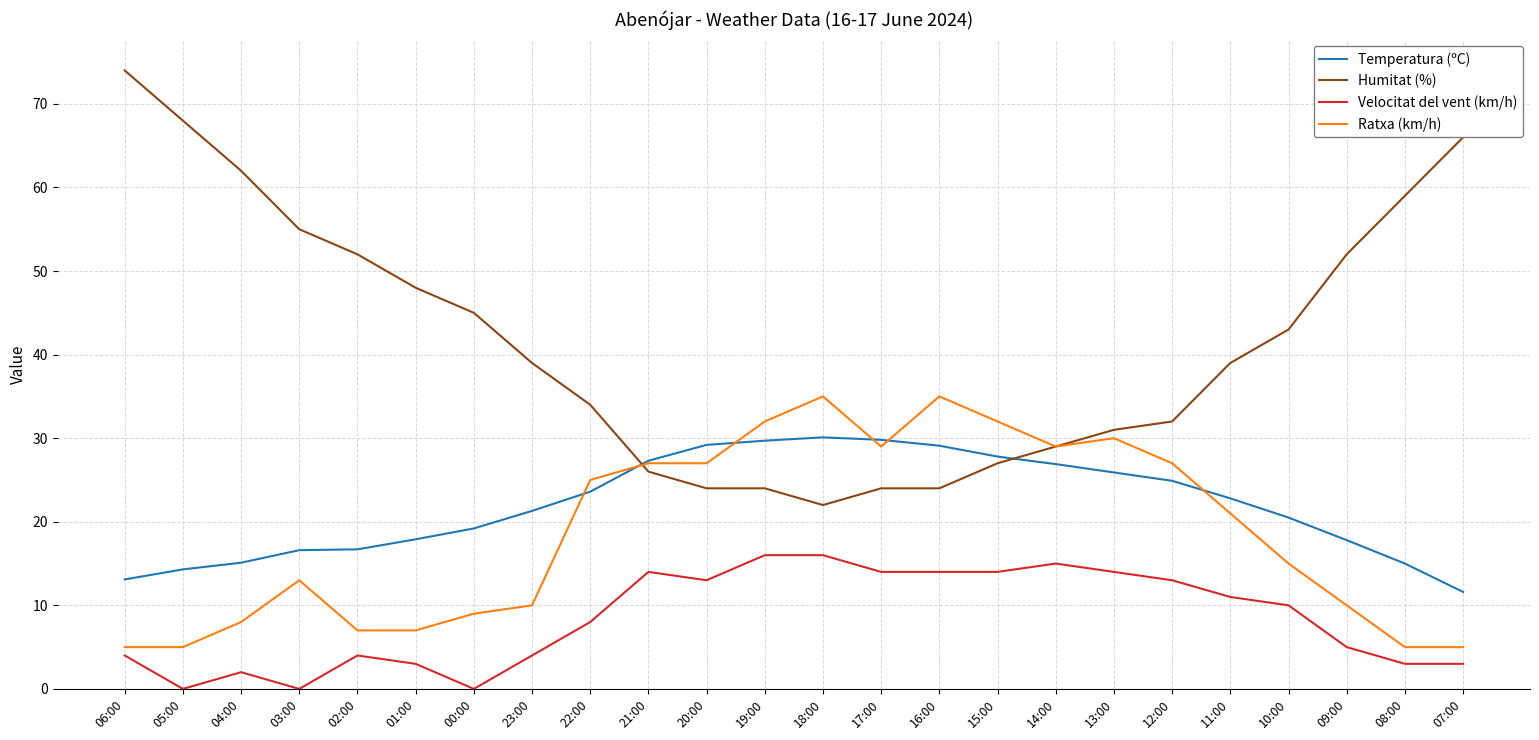

Which category has the highest value in the Humitat (%) series?

06:00